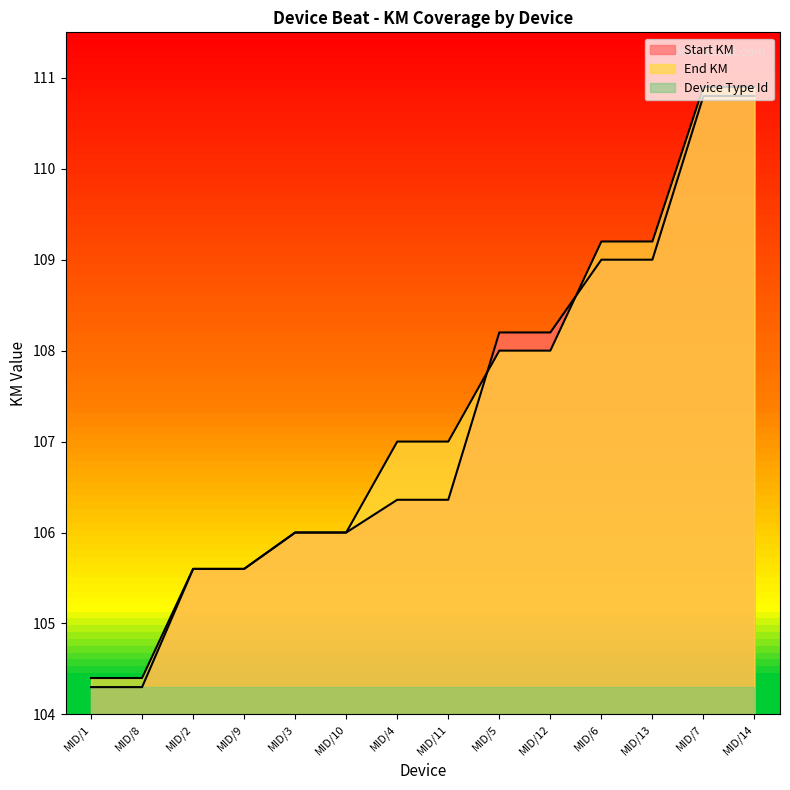

Where is End KM nearest to the value 107?

MID/4